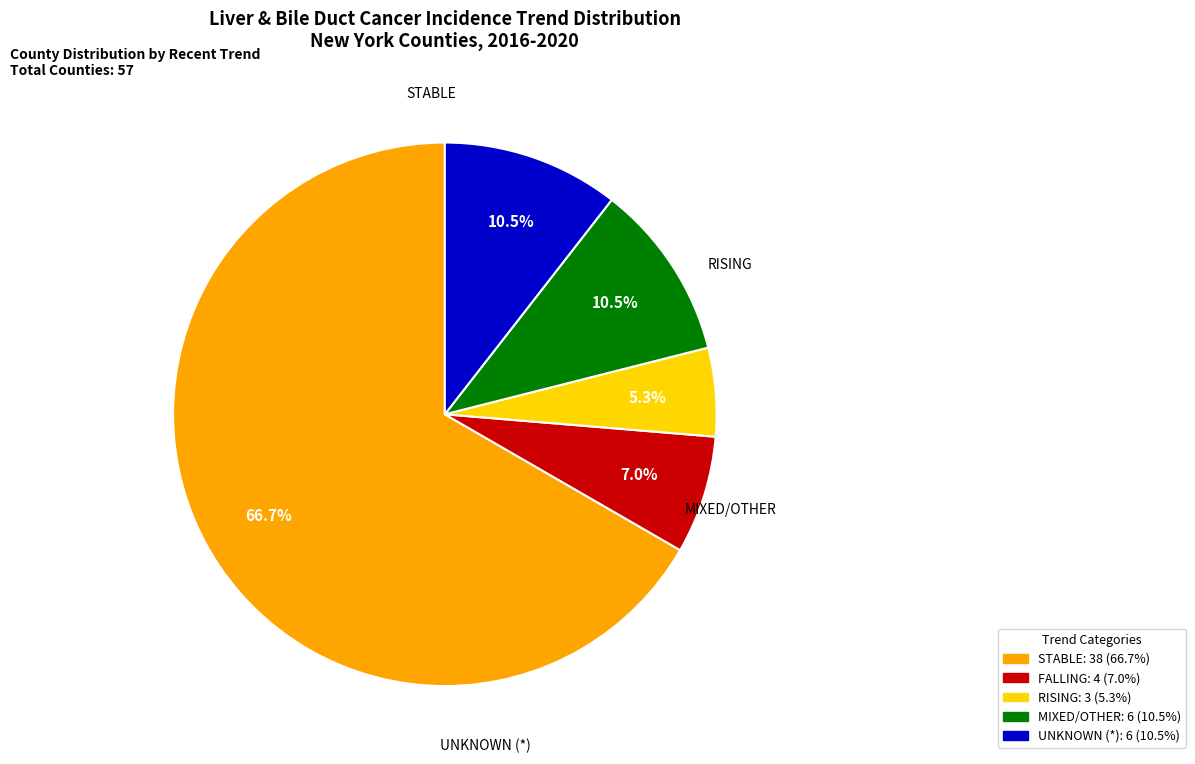

Is there a majority slice in this chart?

Yes